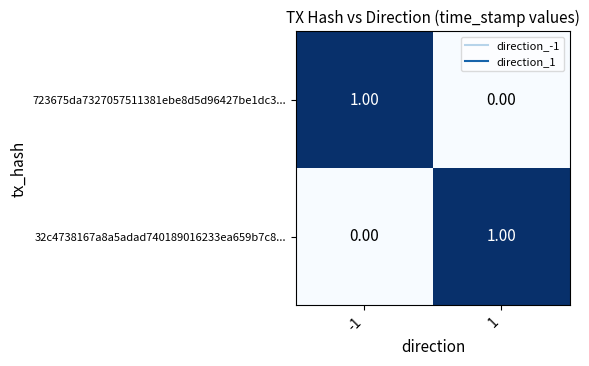

Rank the series at 1 from lowest to highest value.

723675da7327057511381ebe8d5d96427be1dc3..., 32c4738167a8a5adad740189016233ea659b7c8...